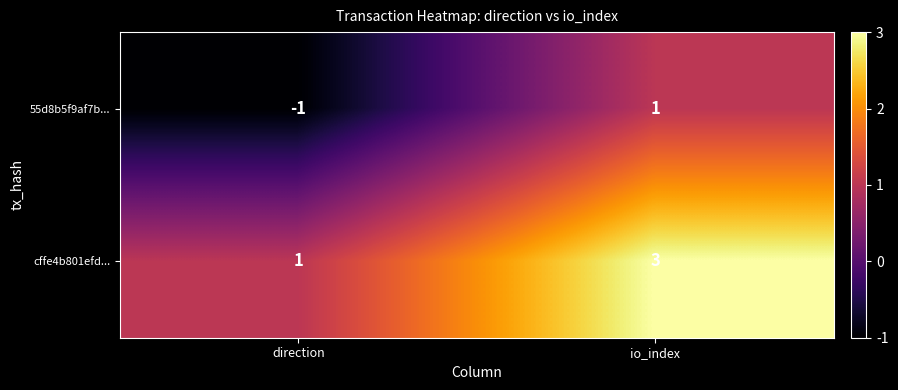

Which category has the lowest value in the cffe4b801efd... series?

direction